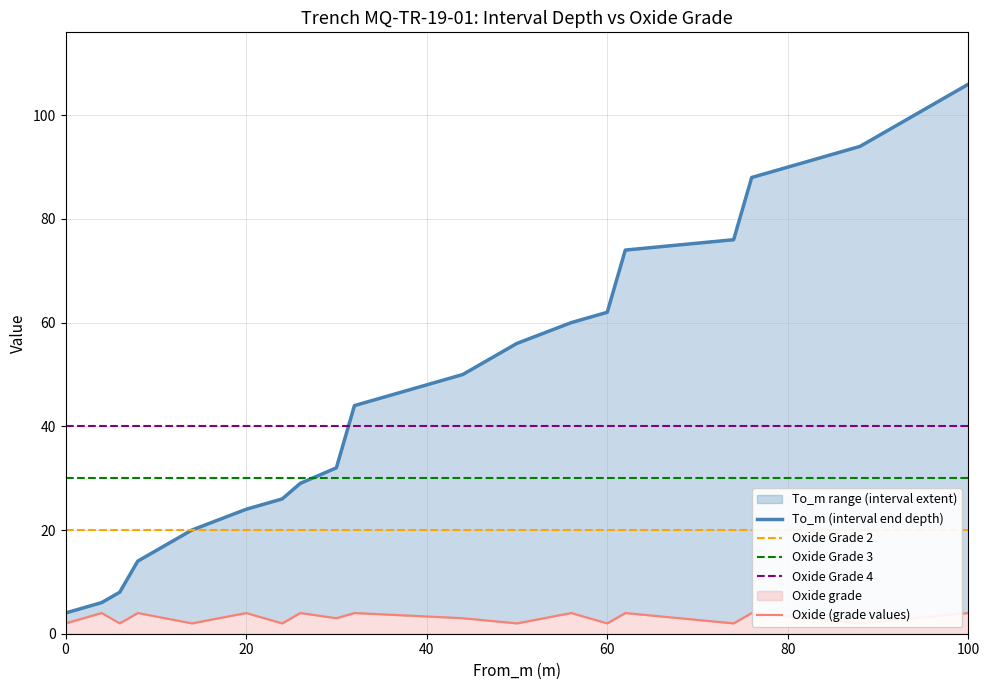

What is the spread (max minus min) of values at 6?

6